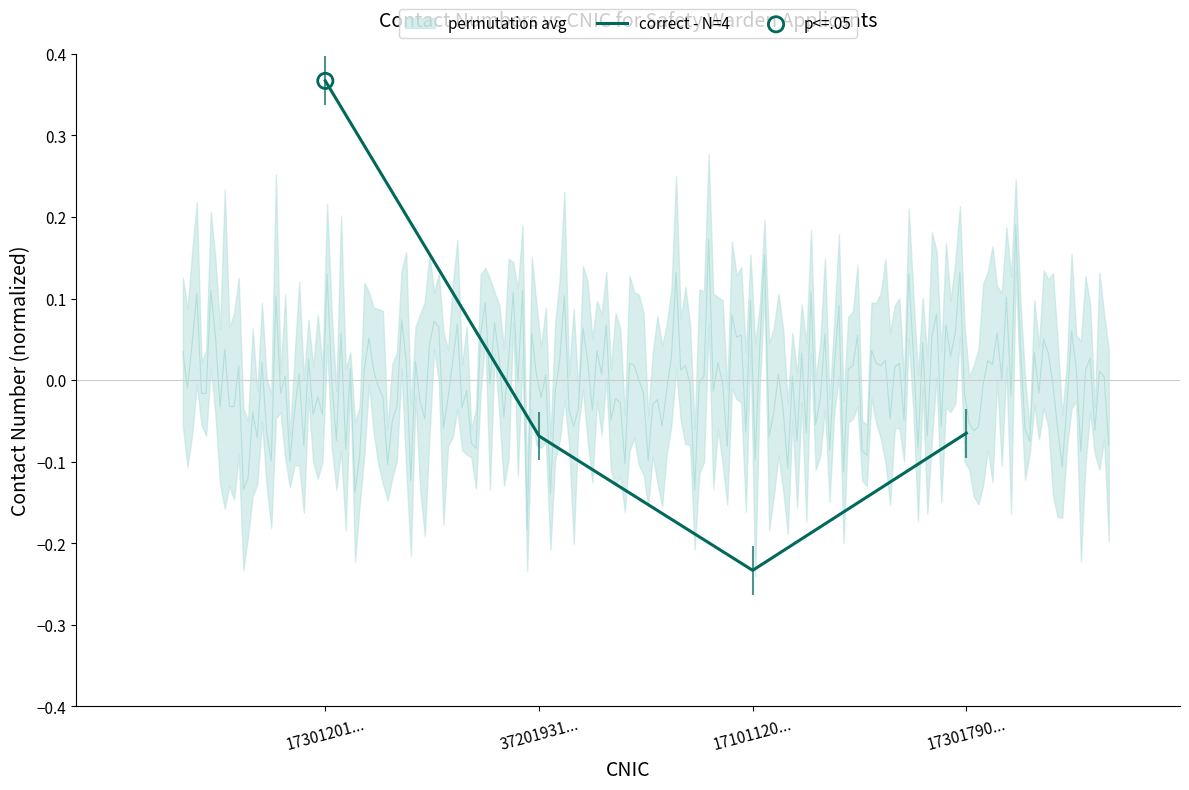

What is the change in value from 37201931... to 17101120...?

-0.2